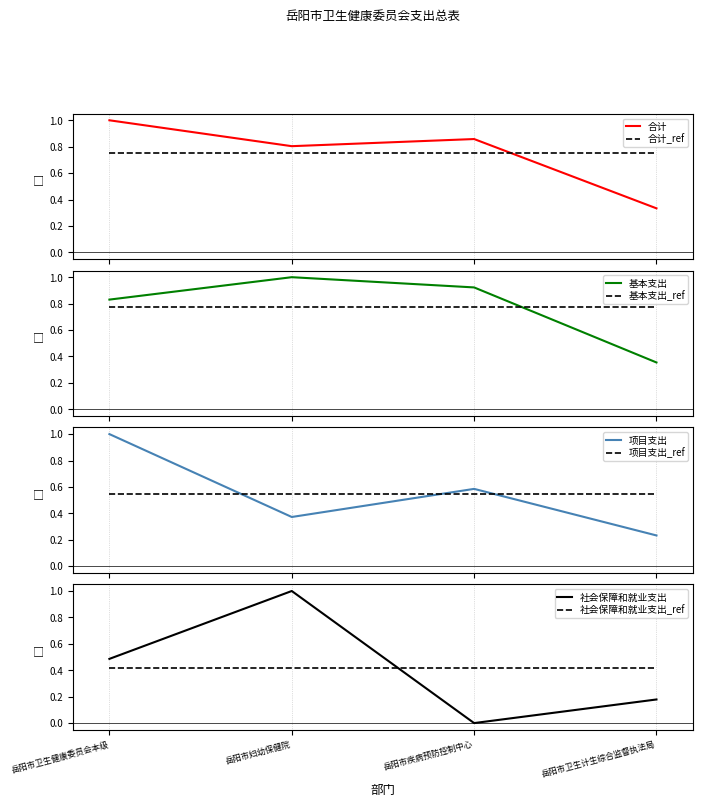

What is the total value across all series at 岳阳市疾病预防控制中心?

2.4